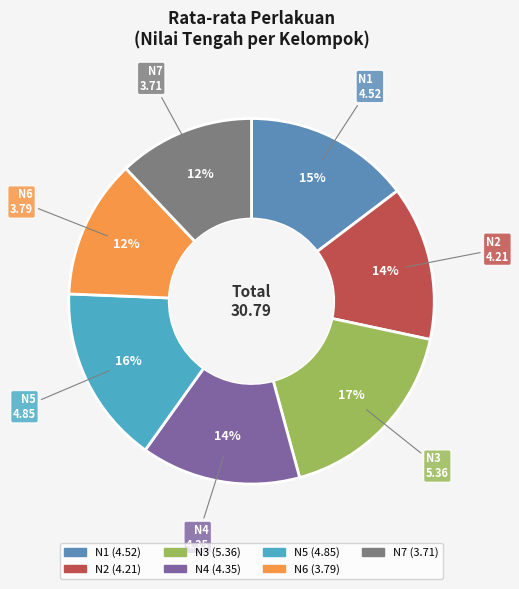

Does N5 represent more than half of the total?

No